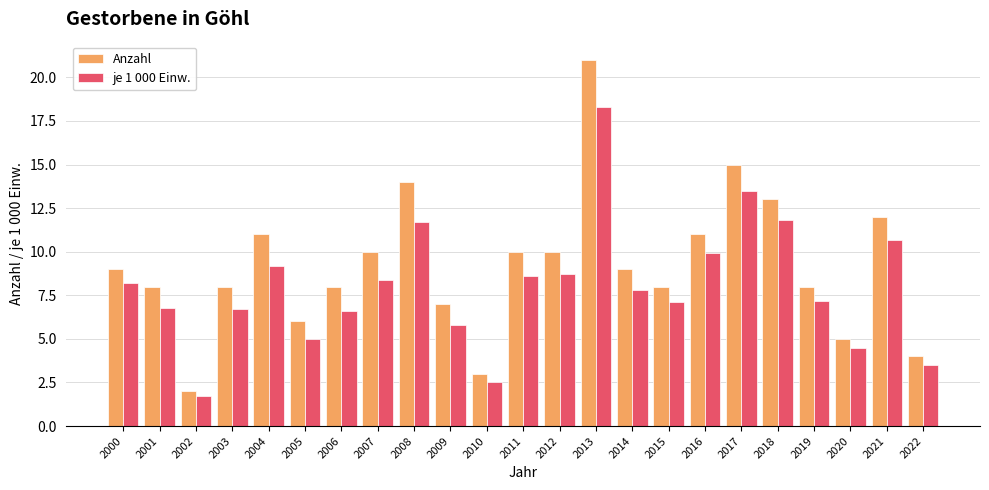

The Anzahl series shows 1.4 at 2022. True or false?

False